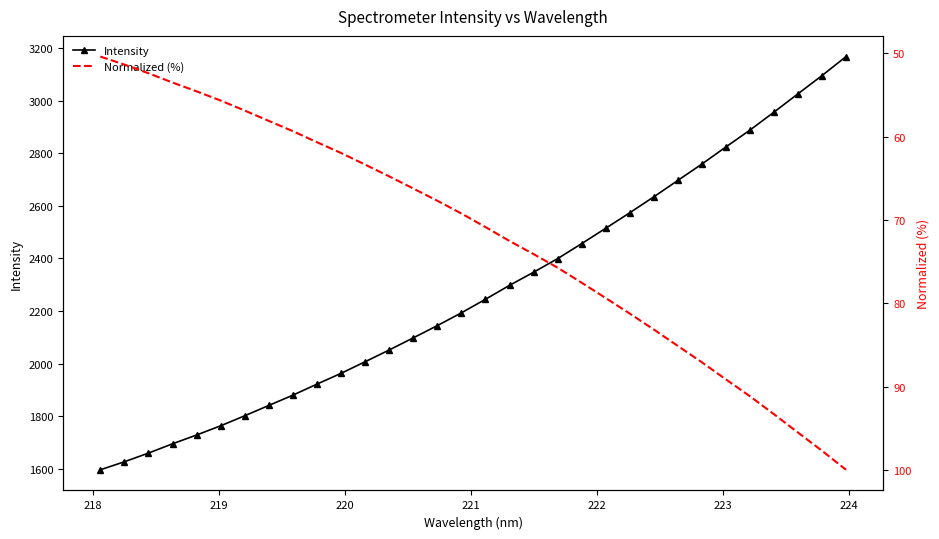

What is the sum of all Intensity values?

72847.0